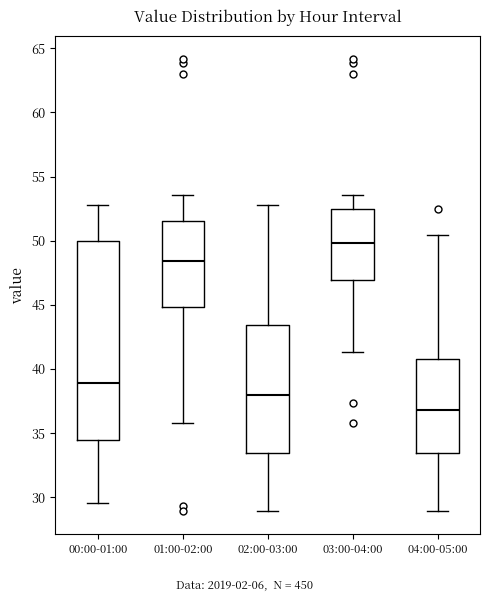

Reading left to right, transcribe this box plot: for each box, give where its median line is, the range the box spans, and where its two whiskers end, as read against the y-axis. The values are not printed on the chart, so give them approximately, as read against the axis.

00:00-01:00: median 39.0, box 34.5 to 50.0, whiskers 29.5 to 53.0
01:00-02:00: median 48.5, box 45.0 to 51.5, whiskers 36.0 to 53.5
02:00-03:00: median 38.0, box 33.5 to 43.5, whiskers 29.0 to 53.0
03:00-04:00: median 50.0, box 47.0 to 52.5, whiskers 41.5 to 53.5
04:00-05:00: median 37.0, box 33.5 to 41.0, whiskers 29.0 to 50.5